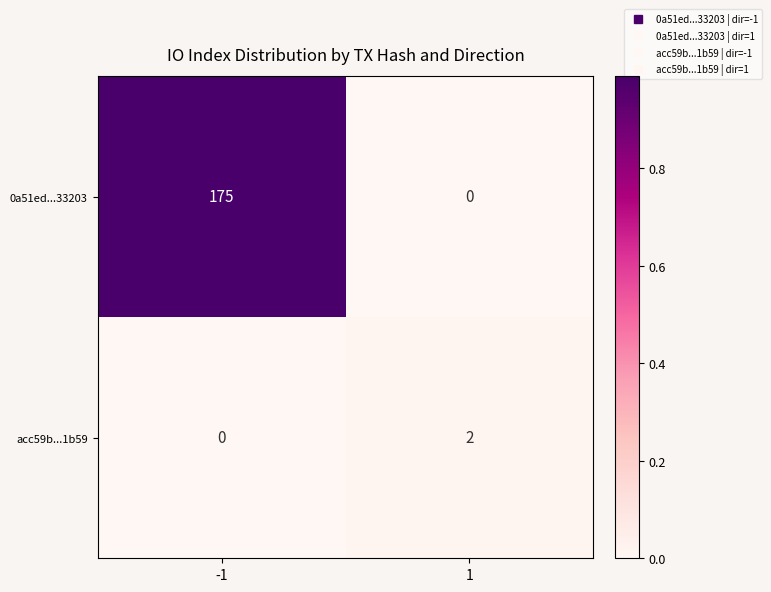

The 0a51ed...33203 series shows 56 at 1. True or false?

False